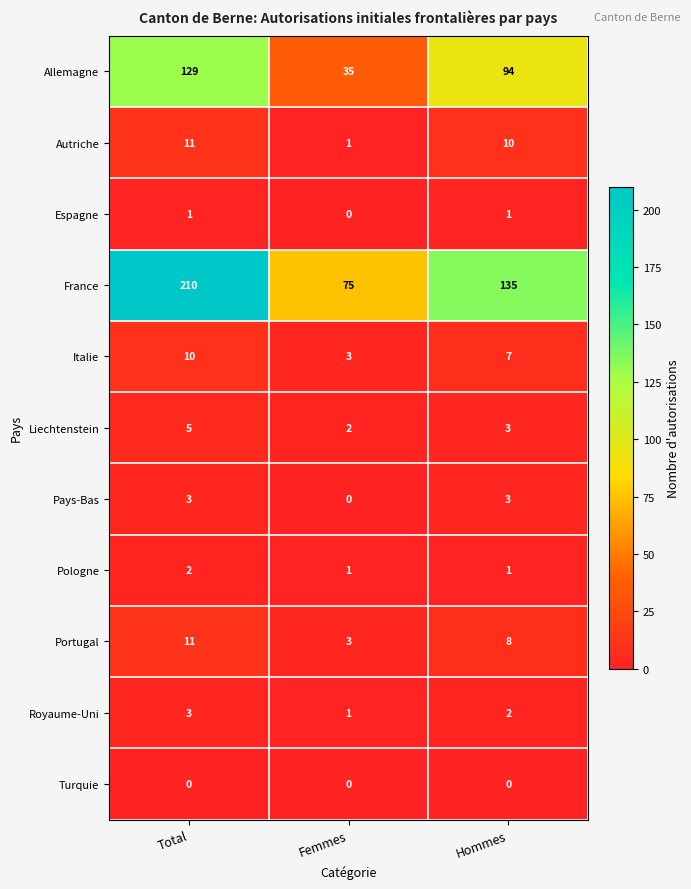

What is the total value across all series at Femmes?

121